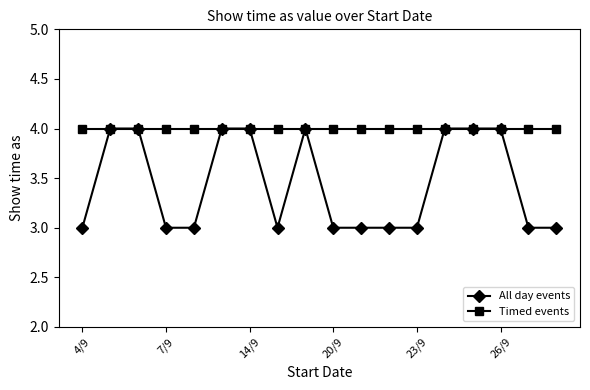

Rank the series by their average value, from highest to lowest.

Timed events, All day events